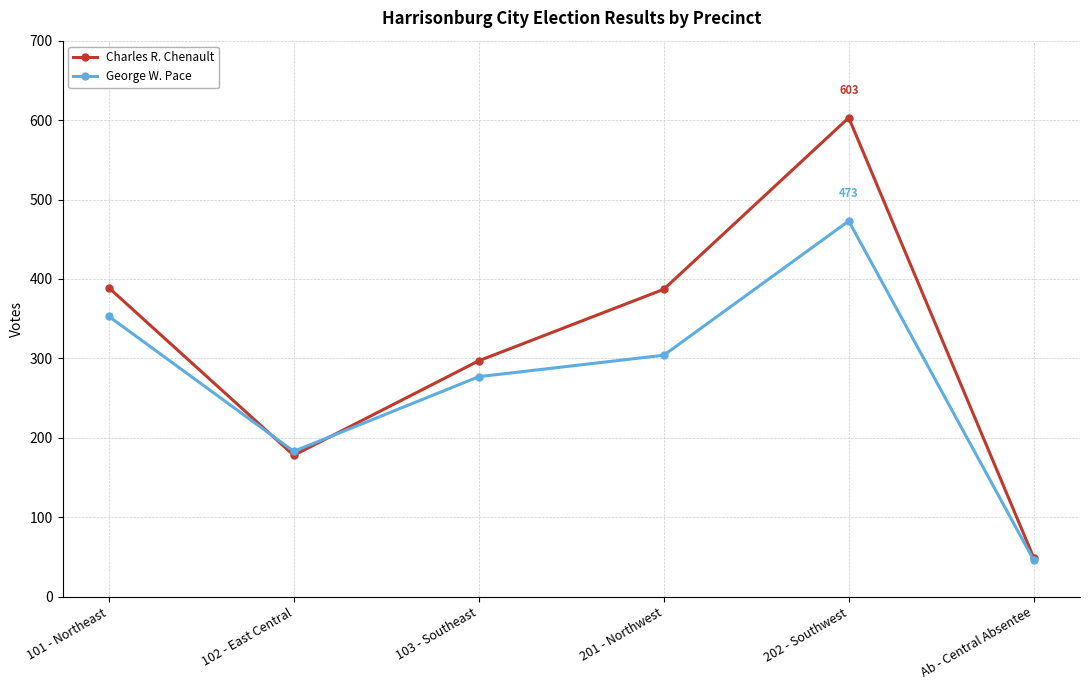

At which category does Charles R. Chenault reach its first local peak?

202 - Southwest